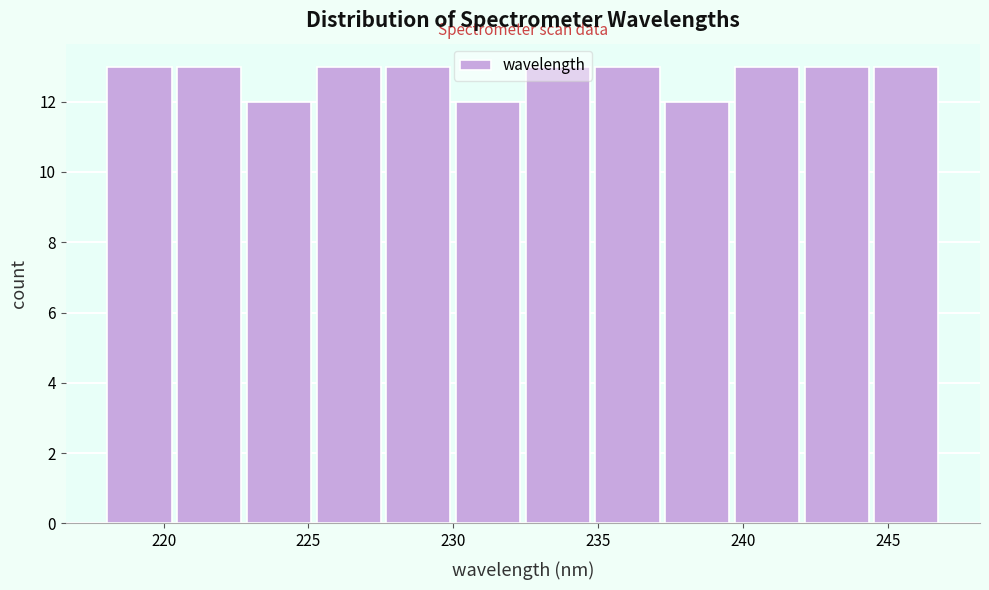

What is the height of the bar covering 237.5 to 239.5 on the x-axis? Neither the bar edges nor the heights are printed on the chart, so give them approximately, as read against the axes.

12